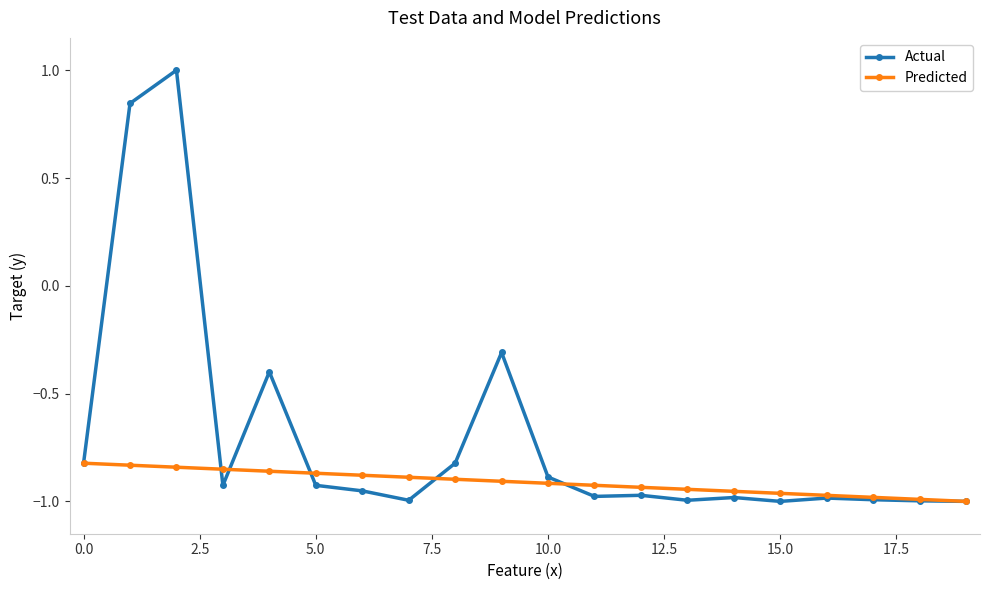

What is the maximum value shown in the chart?

1.0